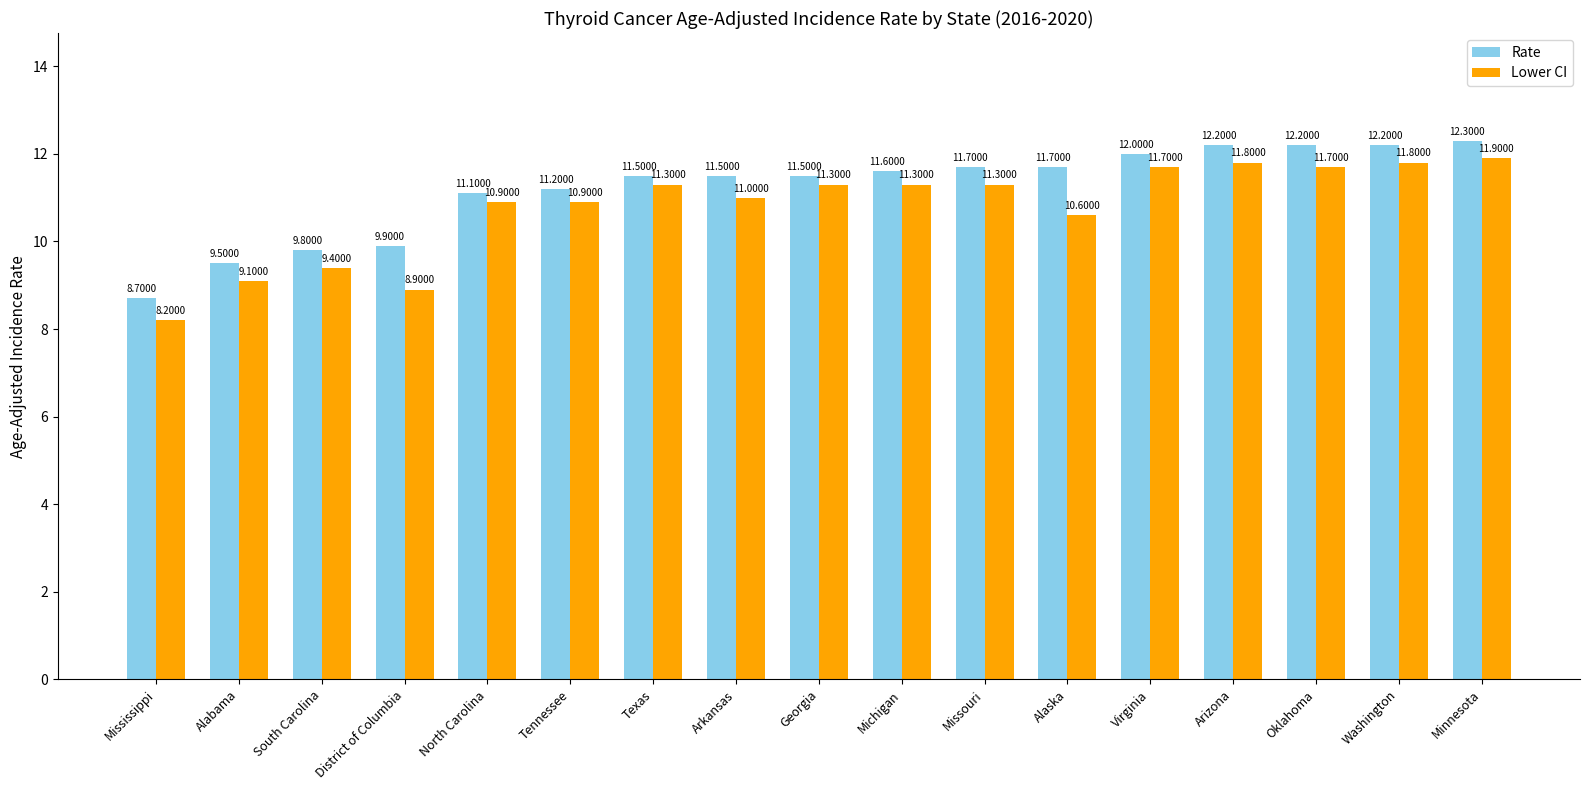

Are the bars horizontal?

No